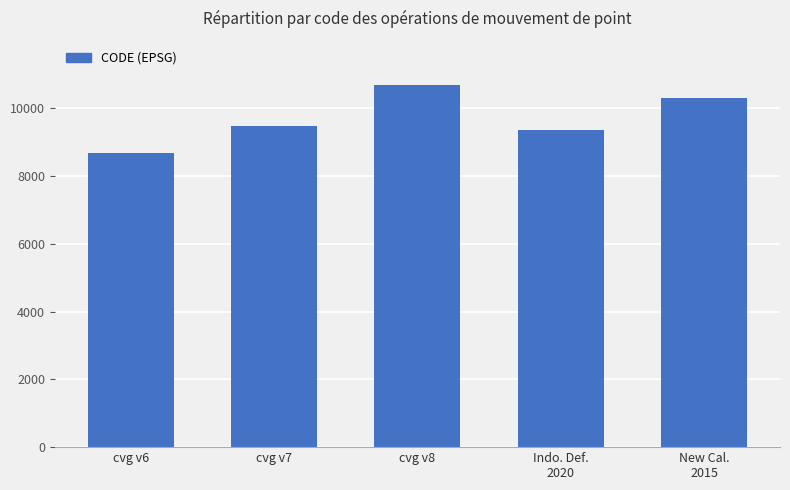

Reading left to right, what are all the values shown in this chart?

cvg v6=8676	cvg v7=9483	cvg v8=10707	Indo. Def.
2020=9375	New Cal.
2015=10323